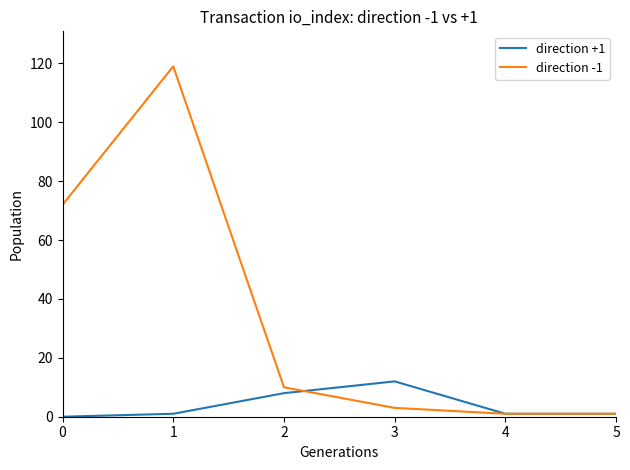

Is the value of direction -1 at 2 greater than the value of direction +1 at 4?

Yes